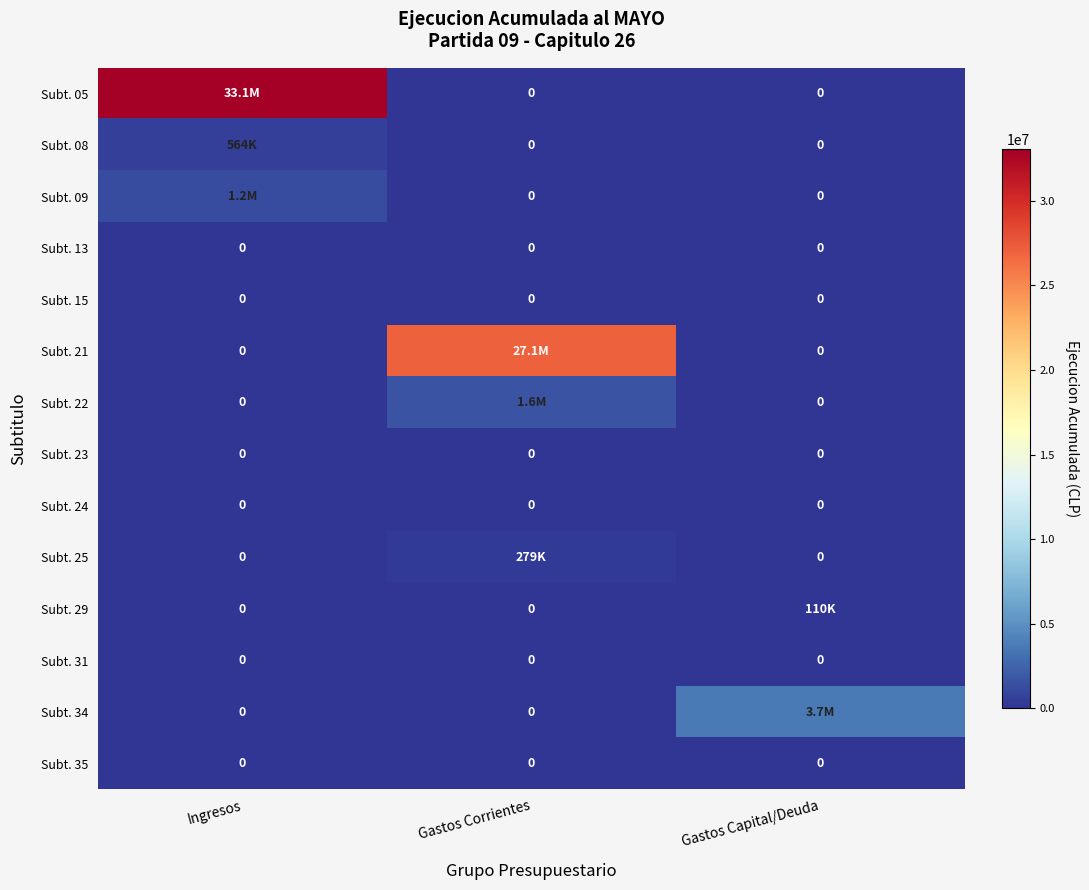

At how many categories does at least one series exceed 25692097?

2